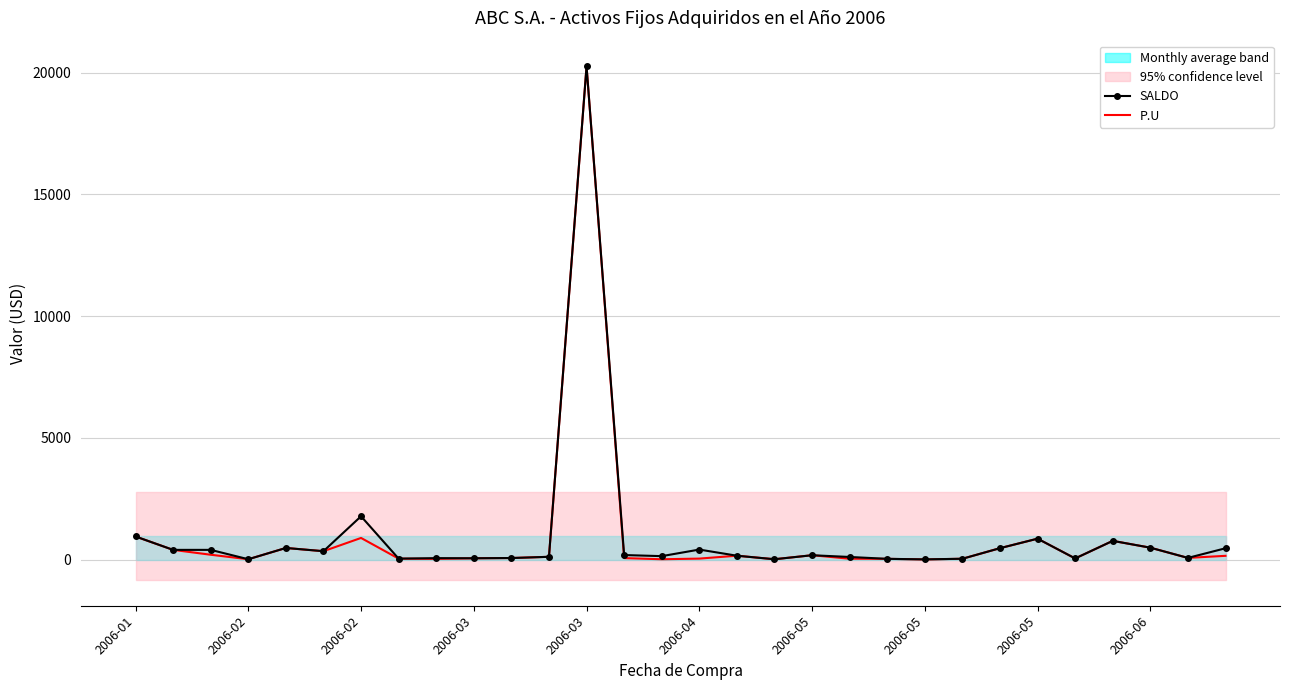

Is it true that P.U equals 86.6 at 10?

False